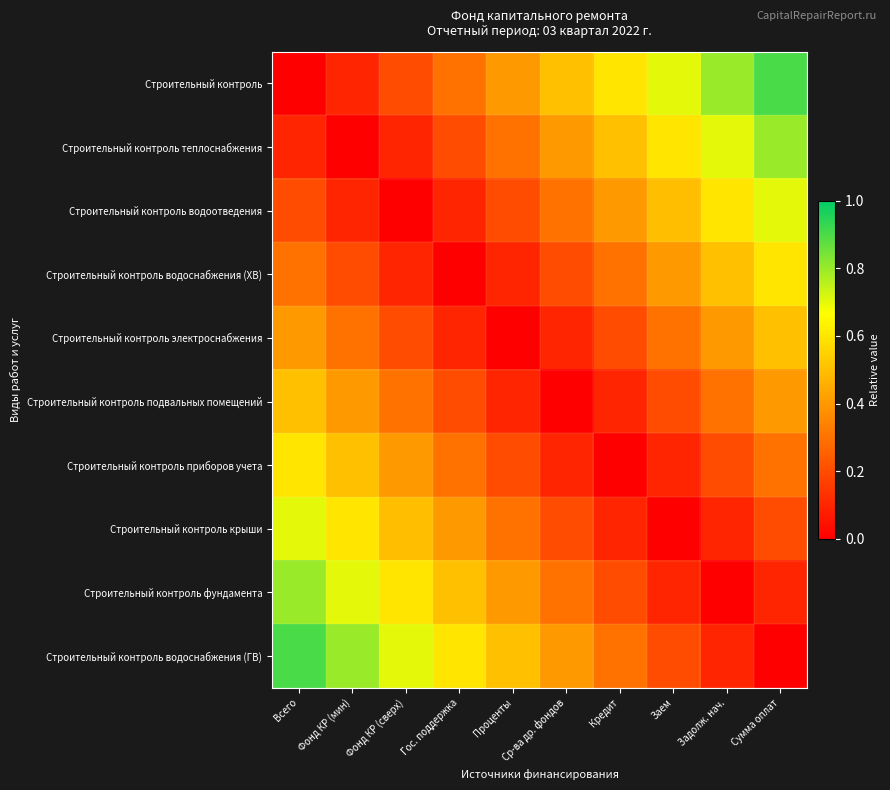

Reading left to right, extract all data points from this chart.

Строительный контроль: Всего=0.0	Фонд КР (мин)=0.1	Фонд КР (сверх)=0.2	Гос. поддержка=0.3	Проценты=0.4	Ср-ва др. фондов=0.5	Кредит=0.6	Заем=0.7	Задолж. нач.=0.8	Сумма оплат=0.9
Строительный контроль теплоснабжения: Всего=0.1	Фонд КР (мин)=0.0	Фонд КР (сверх)=0.1	Гос. поддержка=0.2	Проценты=0.3	Ср-ва др. фондов=0.4	Кредит=0.5	Заем=0.6	Задолж. нач.=0.7	Сумма оплат=0.8
Строительный контроль водоотведения: Всего=0.2	Фонд КР (мин)=0.1	Фонд КР (сверх)=0.0	Гос. поддержка=0.1	Проценты=0.2	Ср-ва др. фондов=0.3	Кредит=0.4	Заем=0.5	Задолж. нач.=0.6	Сумма оплат=0.7
Строительный контроль водоснабжения (ХВ): Всего=0.3	Фонд КР (мин)=0.2	Фонд КР (сверх)=0.1	Гос. поддержка=0.0	Проценты=0.1	Ср-ва др. фондов=0.2	Кредит=0.3	Заем=0.4	Задолж. нач.=0.5	Сумма оплат=0.6
Строительный контроль электроснабжения: Всего=0.4	Фонд КР (мин)=0.3	Фонд КР (сверх)=0.2	Гос. поддержка=0.1	Проценты=0.0	Ср-ва др. фондов=0.1	Кредит=0.2	Заем=0.3	Задолж. нач.=0.4	Сумма оплат=0.5
Строительный контроль подвальных помещений: Всего=0.5	Фонд КР (мин)=0.4	Фонд КР (сверх)=0.3	Гос. поддержка=0.2	Проценты=0.1	Ср-ва др. фондов=0.0	Кредит=0.1	Заем=0.2	Задолж. нач.=0.3	Сумма оплат=0.4
Строительный контроль приборов учета: Всего=0.6	Фонд КР (мин)=0.5	Фонд КР (сверх)=0.4	Гос. поддержка=0.3	Проценты=0.2	Ср-ва др. фондов=0.1	Кредит=0.0	Заем=0.1	Задолж. нач.=0.2	Сумма оплат=0.3
Строительный контроль крыши: Всего=0.7	Фонд КР (мин)=0.6	Фонд КР (сверх)=0.5	Гос. поддержка=0.4	Проценты=0.3	Ср-ва др. фондов=0.2	Кредит=0.1	Заем=0.0	Задолж. нач.=0.1	Сумма оплат=0.2
Строительный контроль фундамента: Всего=0.8	Фонд КР (мин)=0.7	Фонд КР (сверх)=0.6	Гос. поддержка=0.5	Проценты=0.4	Ср-ва др. фондов=0.3	Кредит=0.2	Заем=0.1	Задолж. нач.=0.0	Сумма оплат=0.1
Строительный контроль водоснабжения (ГВ): Всего=0.9	Фонд КР (мин)=0.8	Фонд КР (сверх)=0.7	Гос. поддержка=0.6	Проценты=0.5	Ср-ва др. фондов=0.4	Кредит=0.3	Заем=0.2	Задолж. нач.=0.1	Сумма оплат=0.0